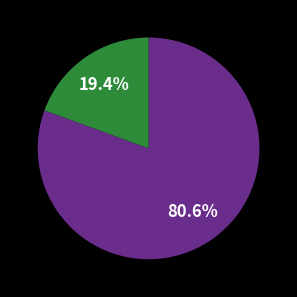

Is there a majority slice in this chart?

Yes